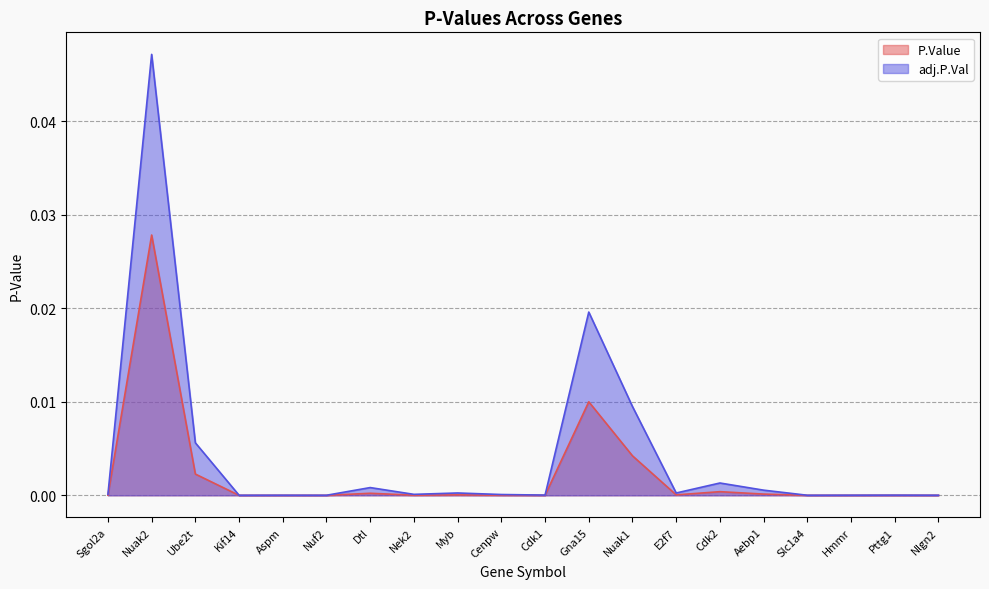

Reading left to right, what are all the values shown in this chart?

P.Value: Sgol2a=0.0	Nuak2=0.0	Ube2t=0.0	Kif14=0.0	Aspm=0.0	Nuf2=0.0	Dtl=0.0	Nek2=0.0	Myb=0.0	Cenpw=0.0	Cdk1=0.0	Gna15=0.0	Nuak1=0.0	E2f7=0.0	Cdk2=0.0	Aebp1=0.0	Slc1a4=0.0	Hmmr=0.0	Pttg1=0.0	Nlgn2=0.0
adj.P.Val: Sgol2a=0.0	Nuak2=0.0	Ube2t=0.0	Kif14=0.0	Aspm=0.0	Nuf2=0.0	Dtl=0.0	Nek2=0.0	Myb=0.0	Cenpw=0.0	Cdk1=0.0	Gna15=0.0	Nuak1=0.0	E2f7=0.0	Cdk2=0.0	Aebp1=0.0	Slc1a4=0.0	Hmmr=0.0	Pttg1=0.0	Nlgn2=0.0